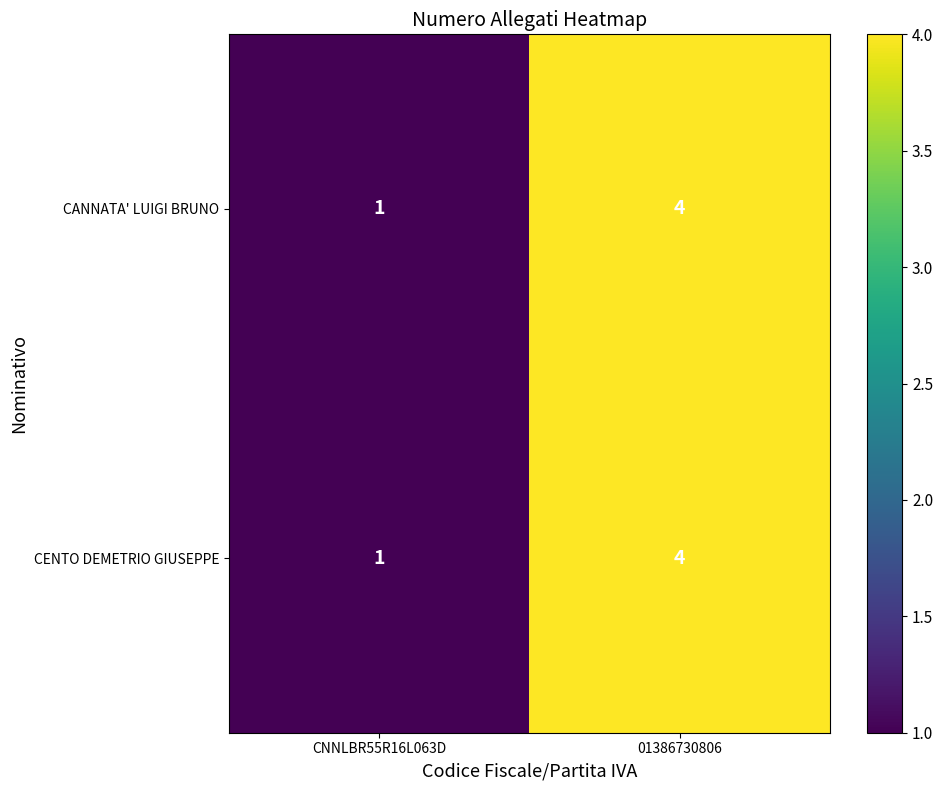

At which category is the sum across all series the highest?

01386730806